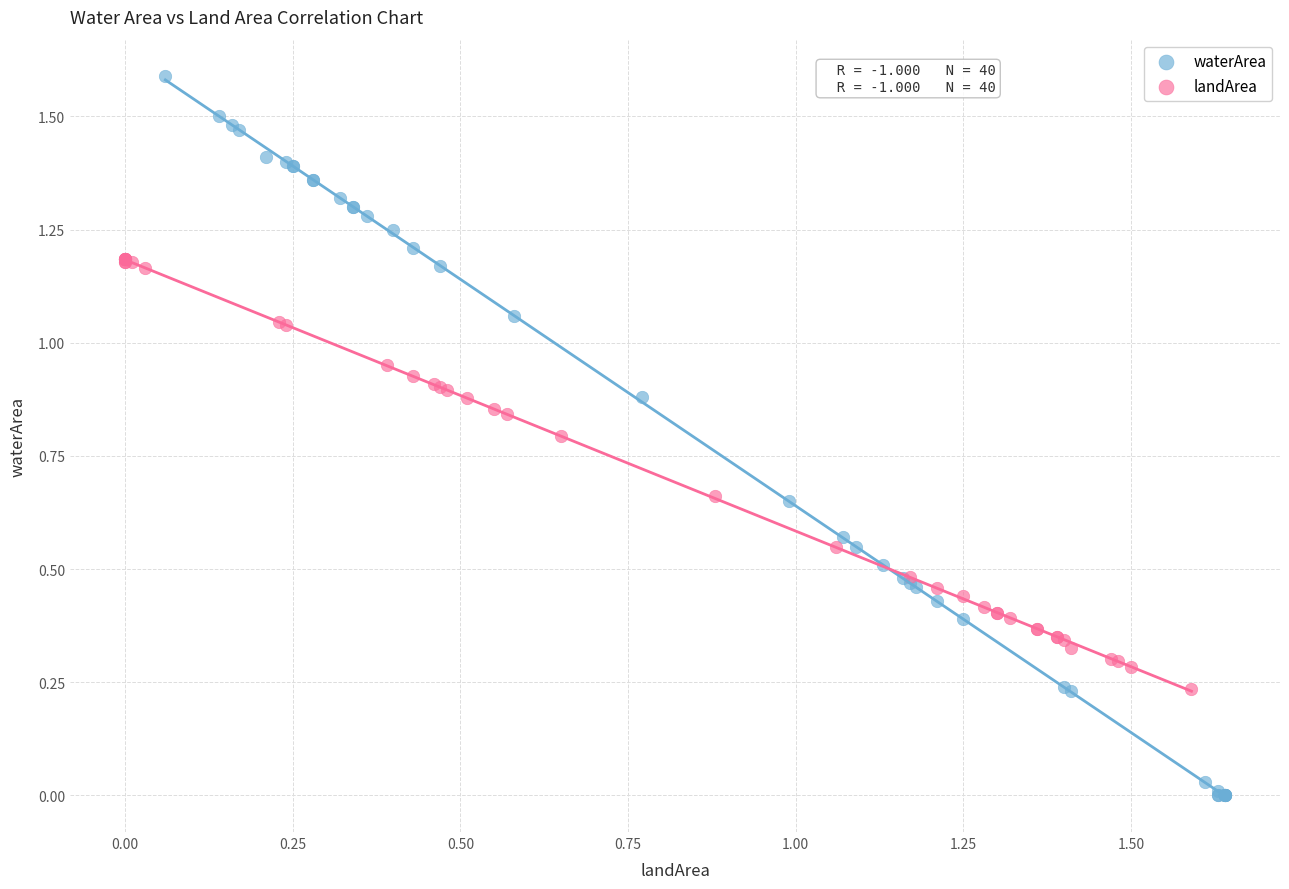

Which series has the largest Y range (max minus min)?

waterArea